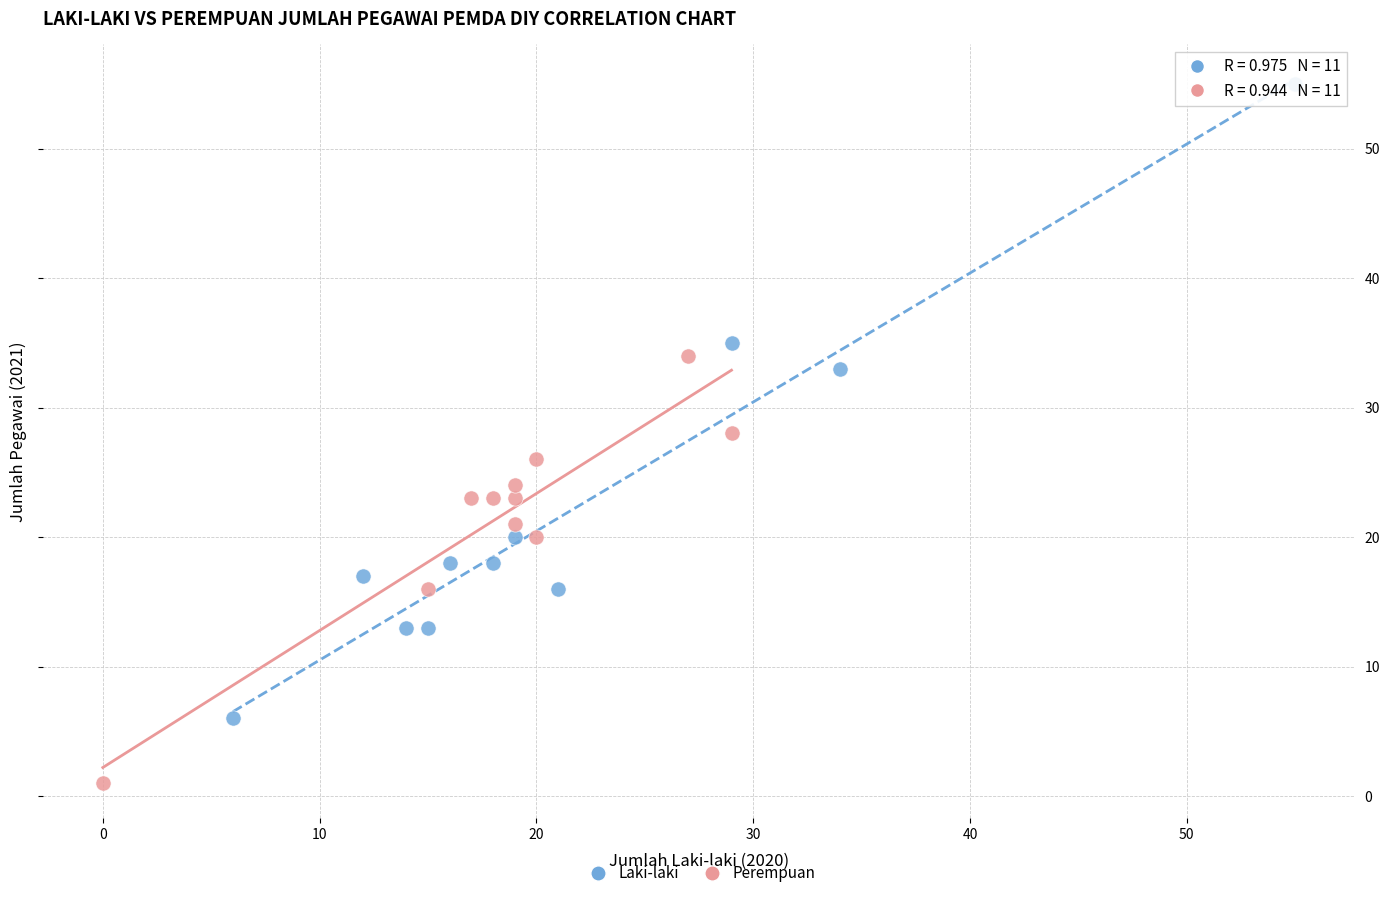

Which series reaches the minimum Y coordinate?

Perempuan